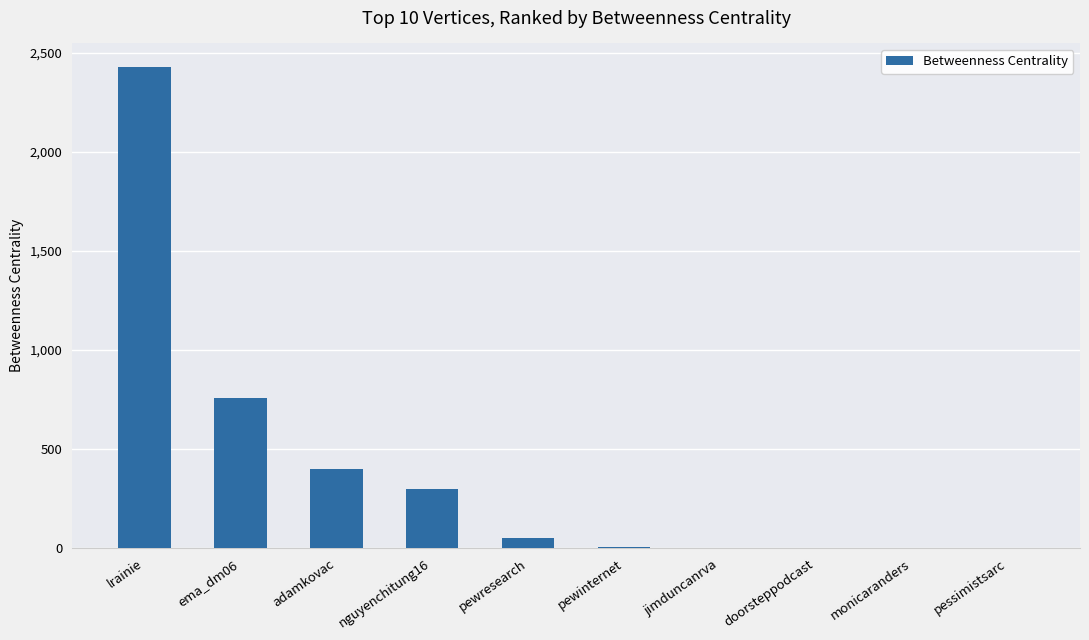

Is it true that the value at adamkovac is 397?

True